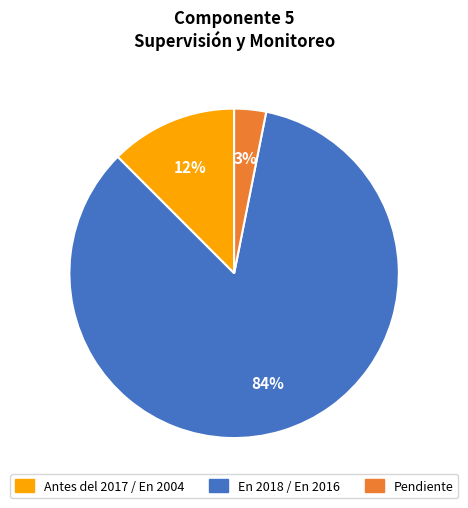

Which has a higher value, En 2018 / En 2016 or Pendiente?

En 2018 / En 2016